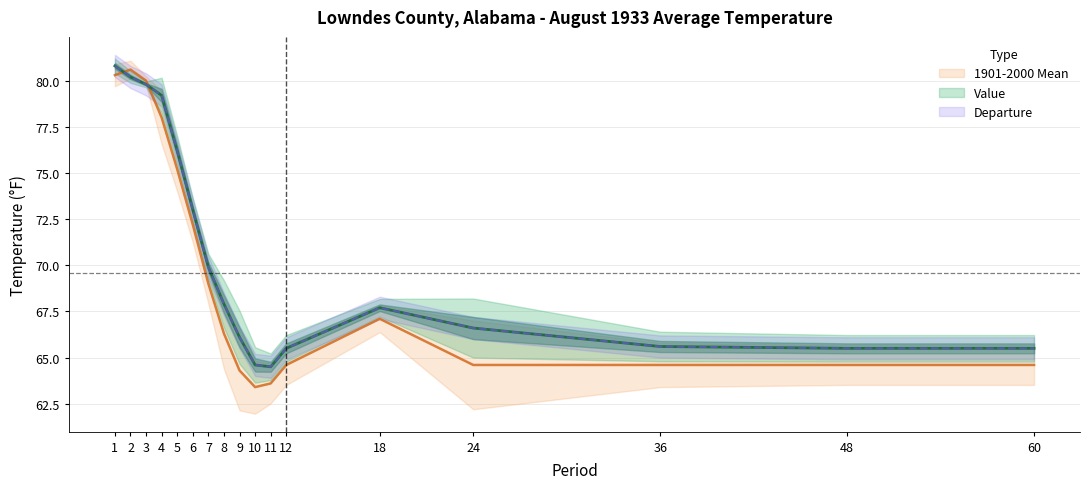

Does the chart display data point markers on the line(s)?

No